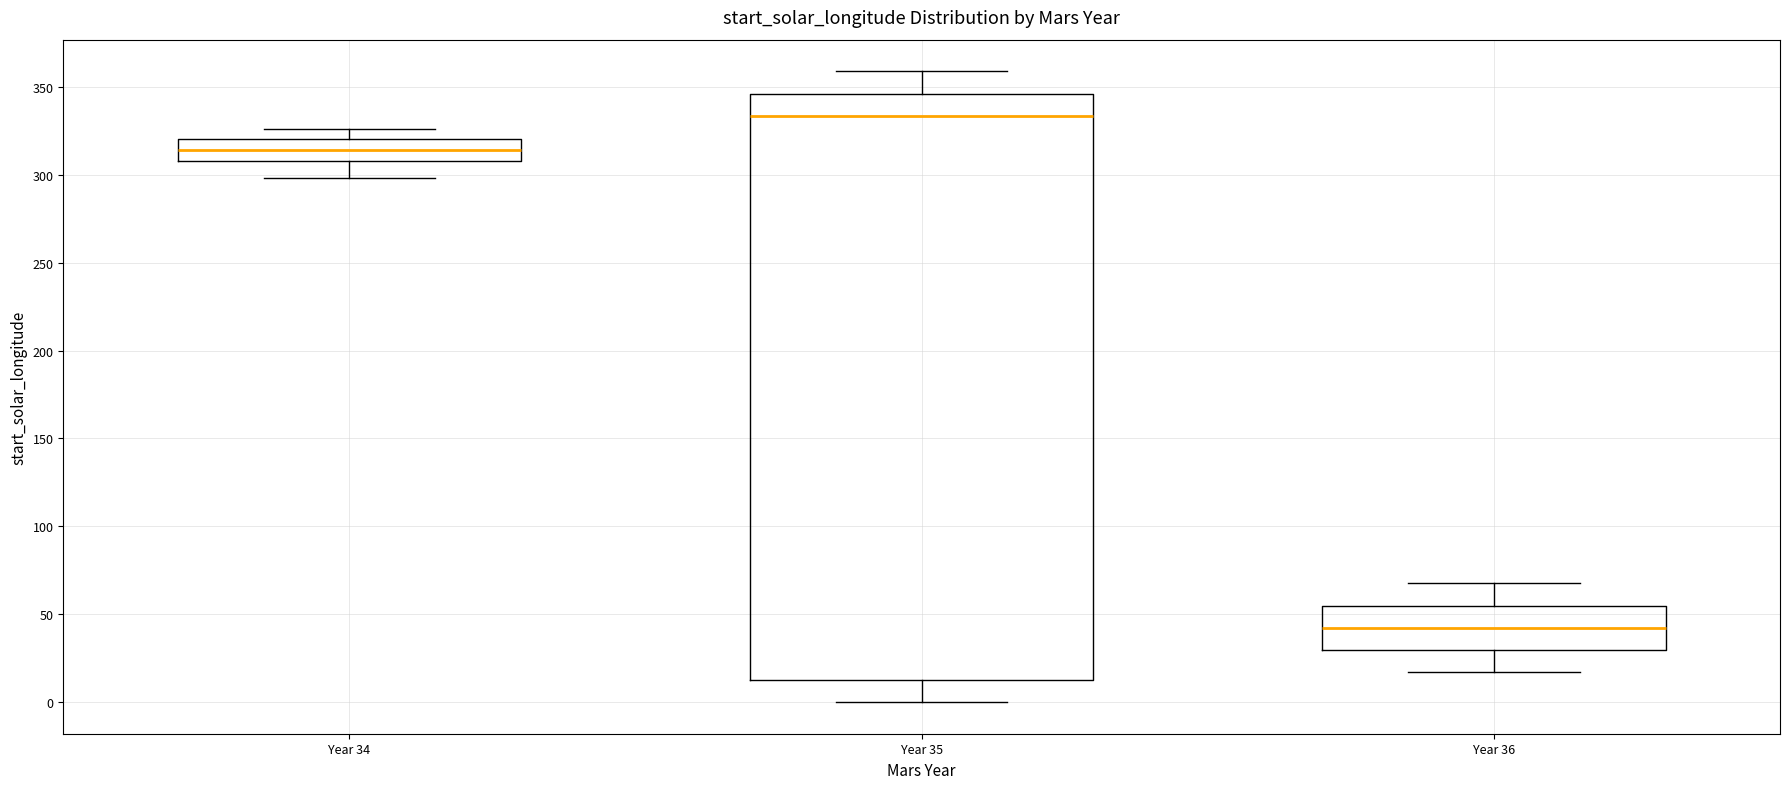

Comparing the boxes themselves (not the whiskers), which one is the tallest?

Year 35